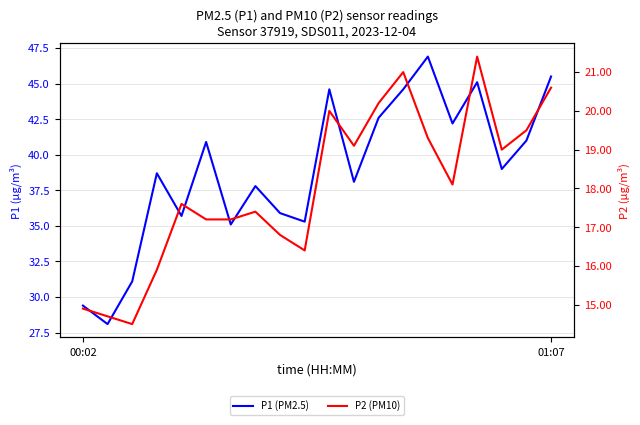

What are all the series names shown in the legend?

P1 (PM2.5), P2 (PM10)